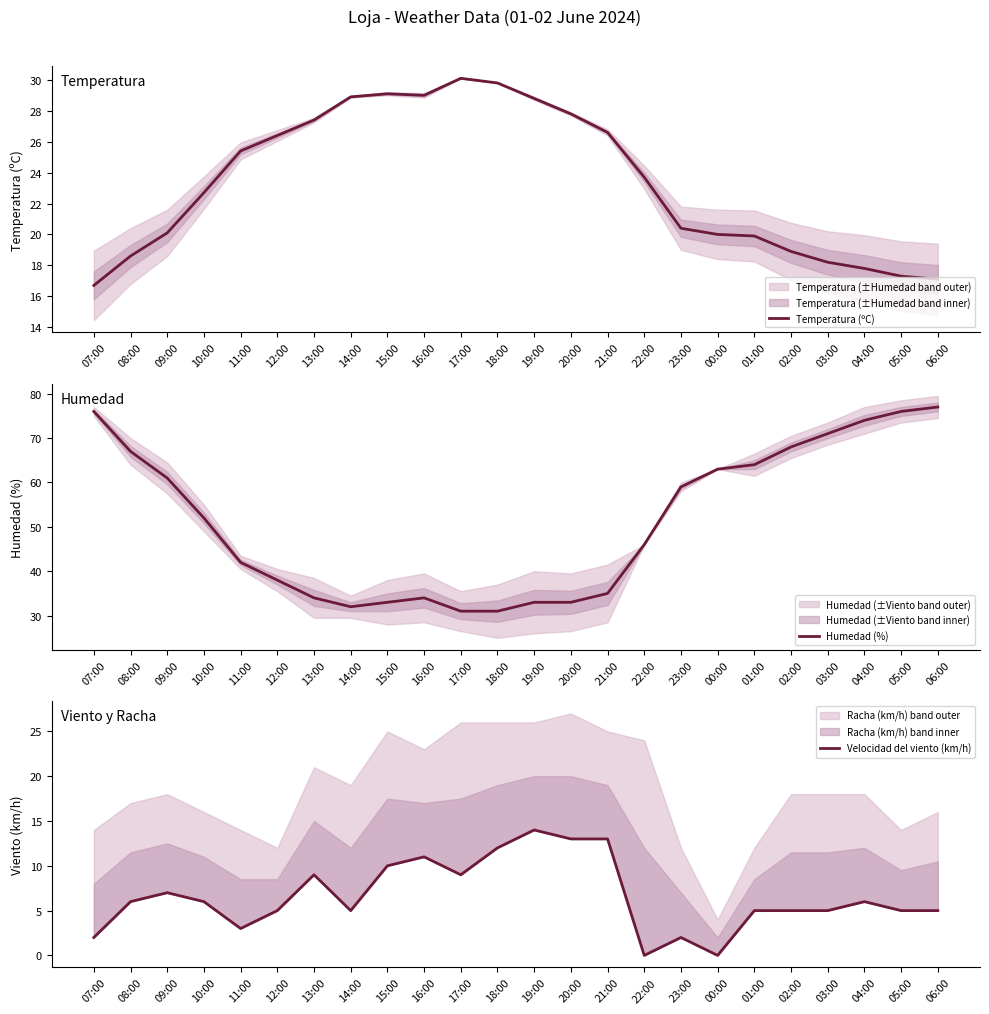

At which category is the sum across all series the highest?

06:00